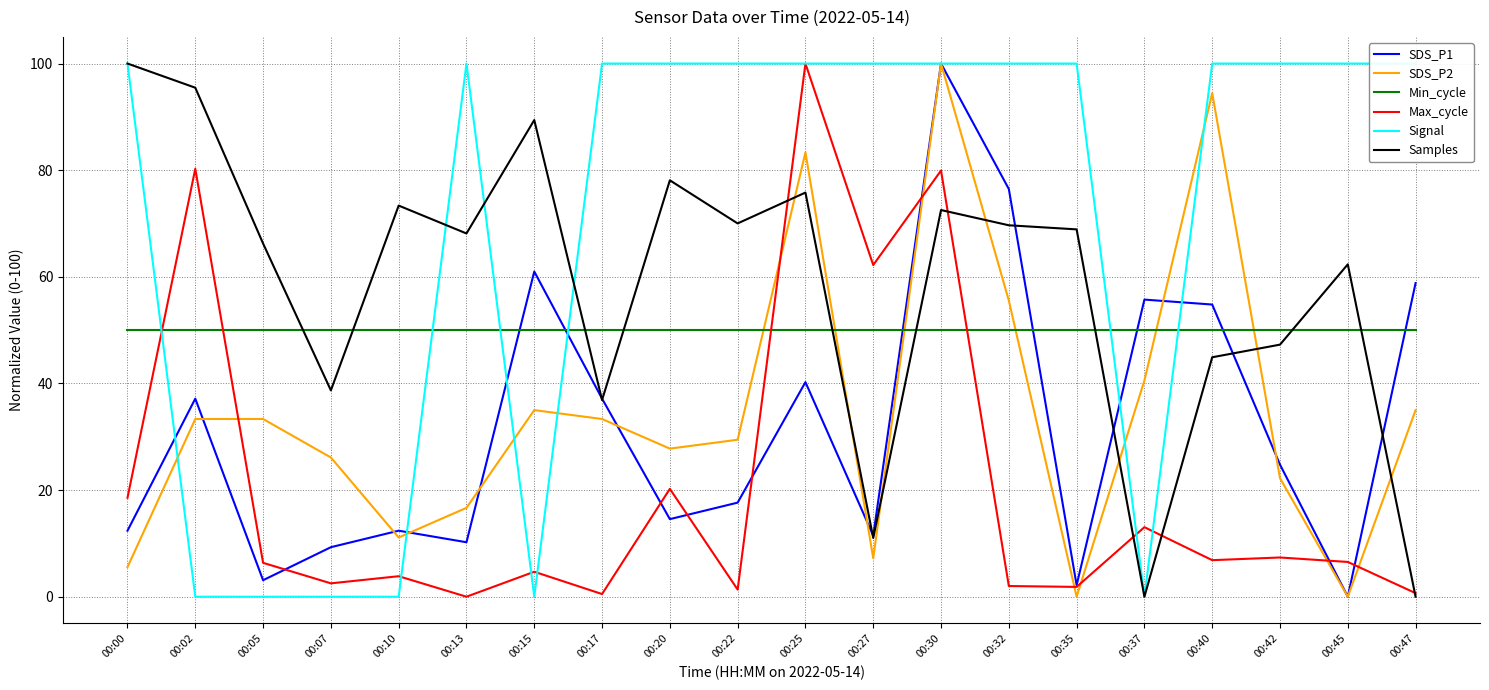

At which label does SDS_P2 reach its peak?

00:30